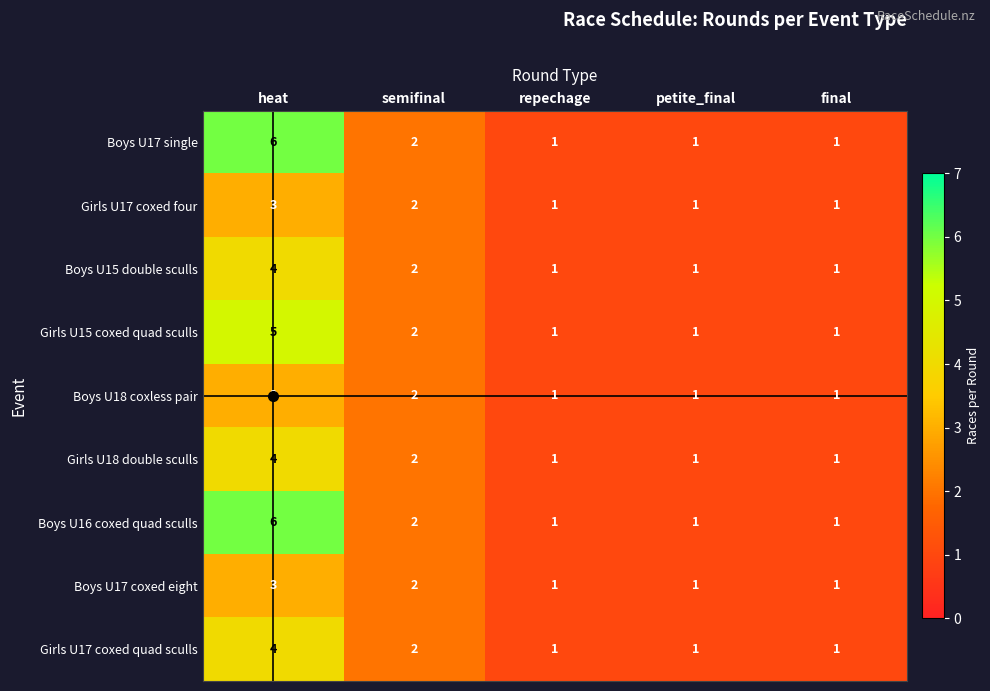

What is the sum of all Boys U17 single values?

11